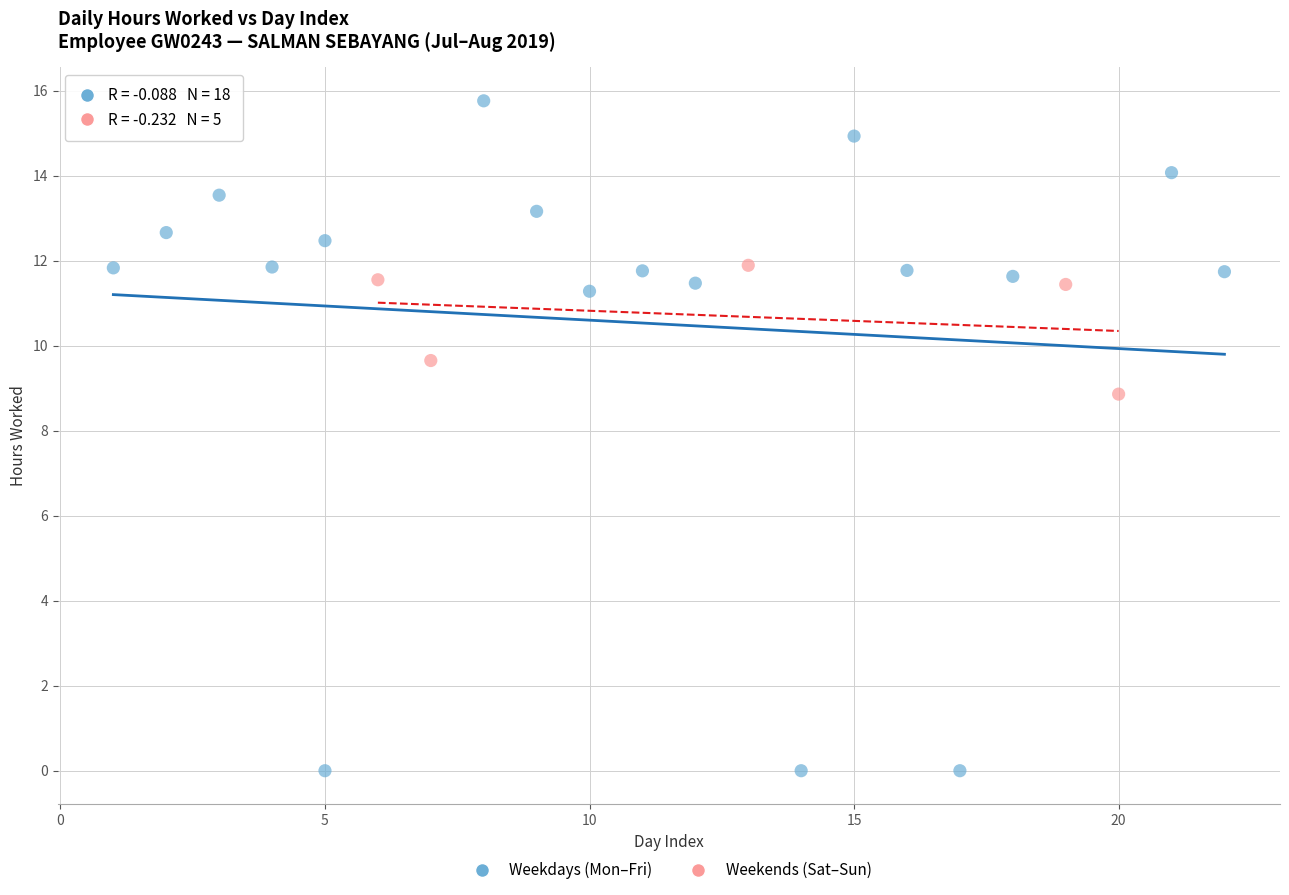

Which series has the widest spread of Y values?

Weekdays (Mon–Fri)